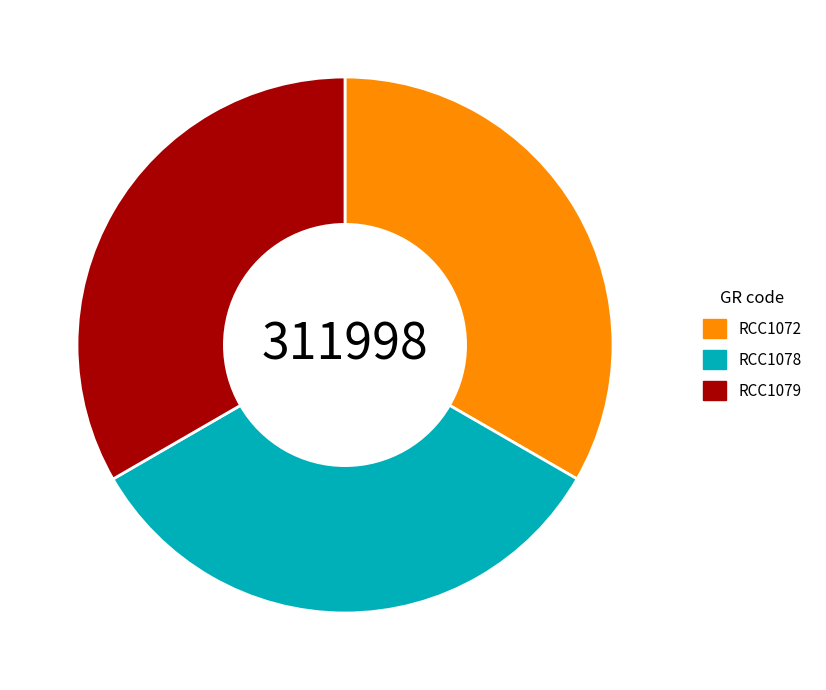

Count the number of slices in the pie.

3